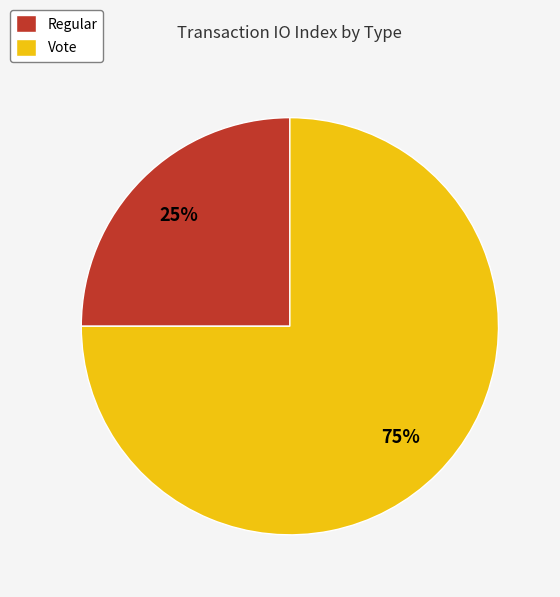

Combined, do Vote and Regular account for over 50%?

Yes